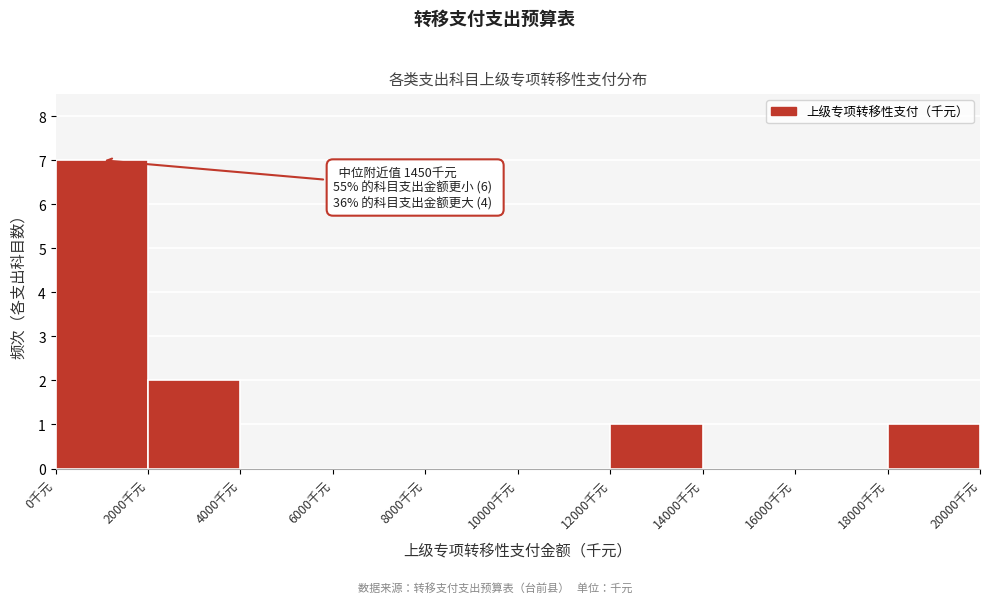

Which range on the x-axis has the tallest bar?

0 to 2000